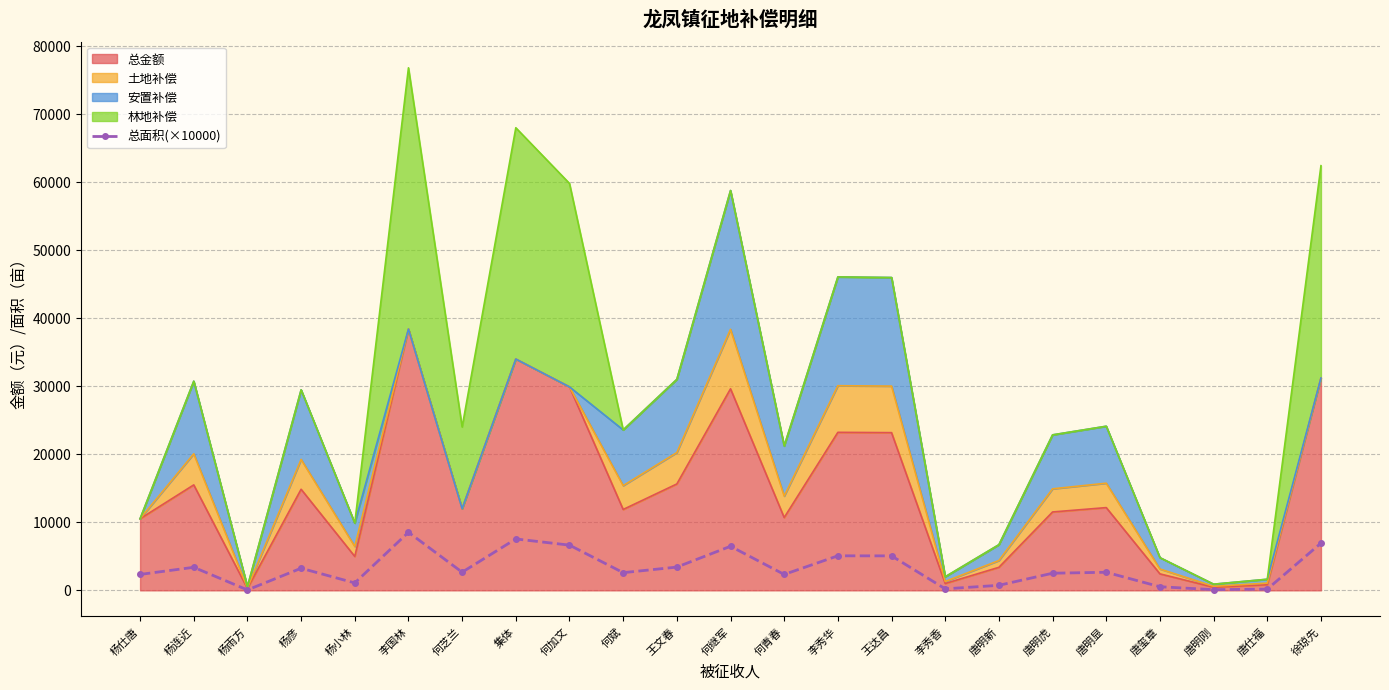

Rank the categories by value from lowest to highest.

杨雨方, 唐明刚, 唐仕福, 李秀香, 唐玺章, 唐明新, 杨小林, 杨仕唐, 何青春, 唐明虎, 何斌, 唐明显, 何芝兰, 杨彦, 杨连近, 王文春, 王达昌, 李秀华, 何继军, 何加文, 徐琼先, 集体, 李国林